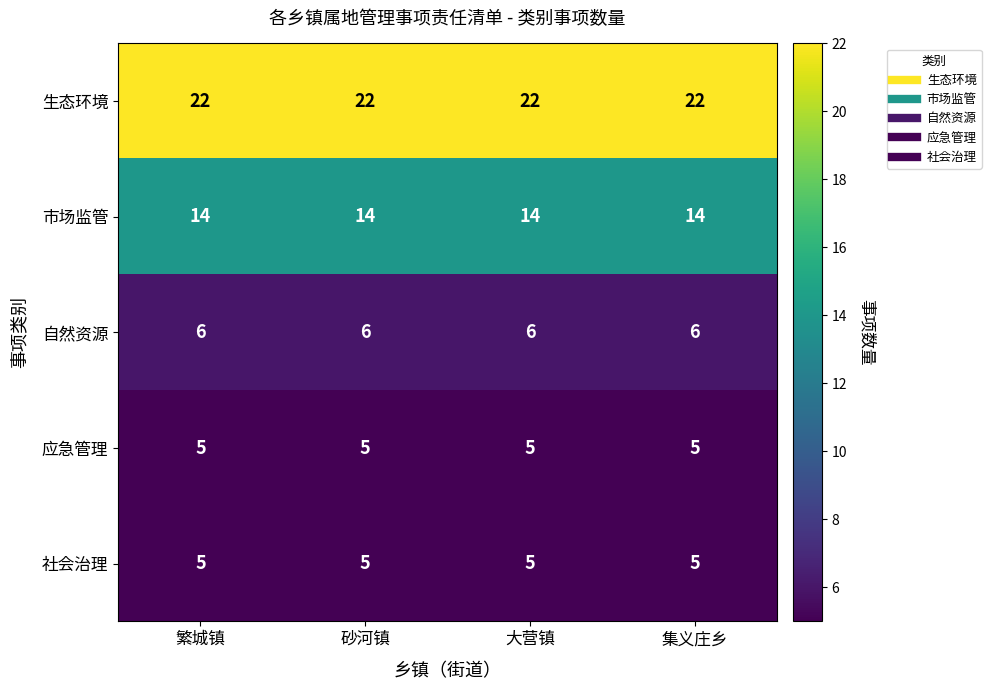

The value of 生态环境 at 繁城镇 is 22. True or false?

True